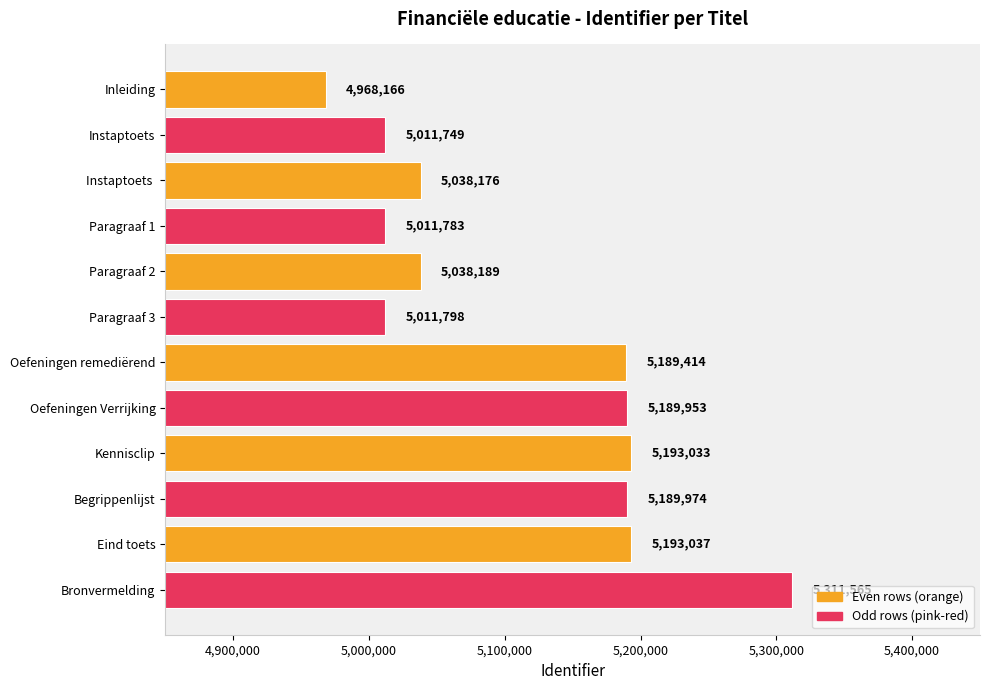

Reading bottom to top, list all the values displayed in this chart.

Bronvermelding=5311565	Eind toets=5193037	Begrippenlijst=5189974	Kennisclip=5193033	Oefeningen Verrijking=5189953	Oefeningen remediërend=5189414	Paragraaf 3=5011798	Paragraaf 2=5038189	Paragraaf 1=5011783	Instaptoets =5038176	Instaptoets=5011749	Inleiding=4968166